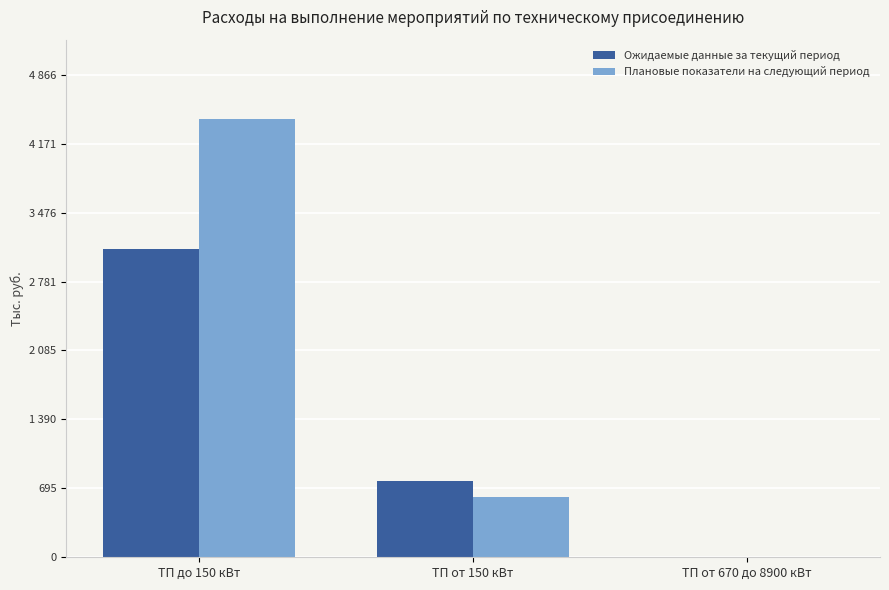

What are all the series names shown in the legend?

Ожидаемые данные за текущий период, Плановые показатели на следующий период